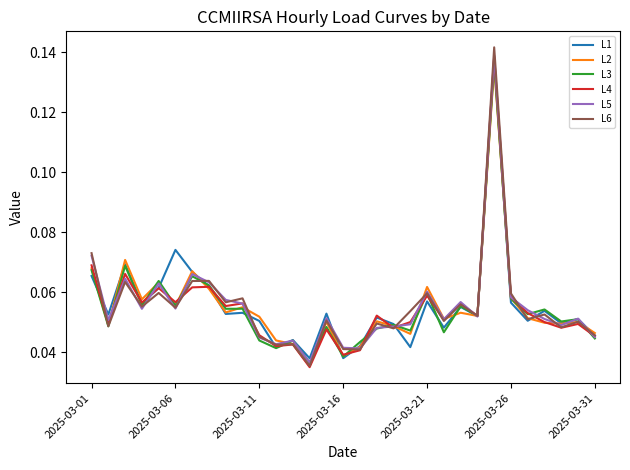

Does the chart display data point markers on the line(s)?

No